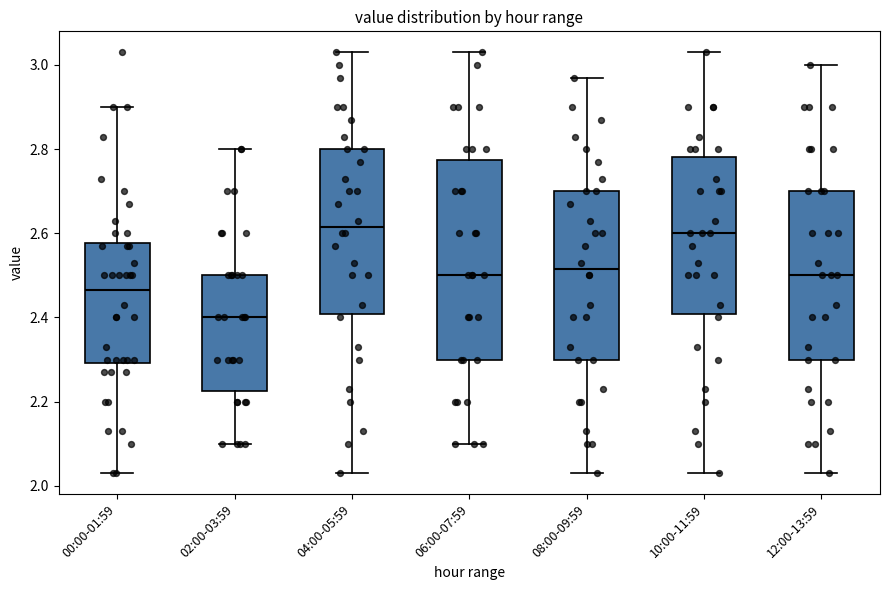

Reading left to right, transcribe this box plot: for each box, give where its median line is, the range the box spans, and where its two whiskers end, as read against the y-axis. The values are not printed on the chart, so give them approximately, as read against the axis.

00:00-01:59: median 2.46, box 2.30 to 2.58, whiskers 2.04 to 2.90
02:00-03:59: median 2.40, box 2.22 to 2.50, whiskers 2.10 to 2.80
04:00-05:59: median 2.62, box 2.40 to 2.80, whiskers 2.04 to 3.04
06:00-07:59: median 2.50, box 2.30 to 2.78, whiskers 2.10 to 3.04
08:00-09:59: median 2.52, box 2.30 to 2.70, whiskers 2.04 to 2.98
10:00-11:59: median 2.60, box 2.40 to 2.78, whiskers 2.04 to 3.04
12:00-13:59: median 2.50, box 2.30 to 2.70, whiskers 2.04 to 3.00